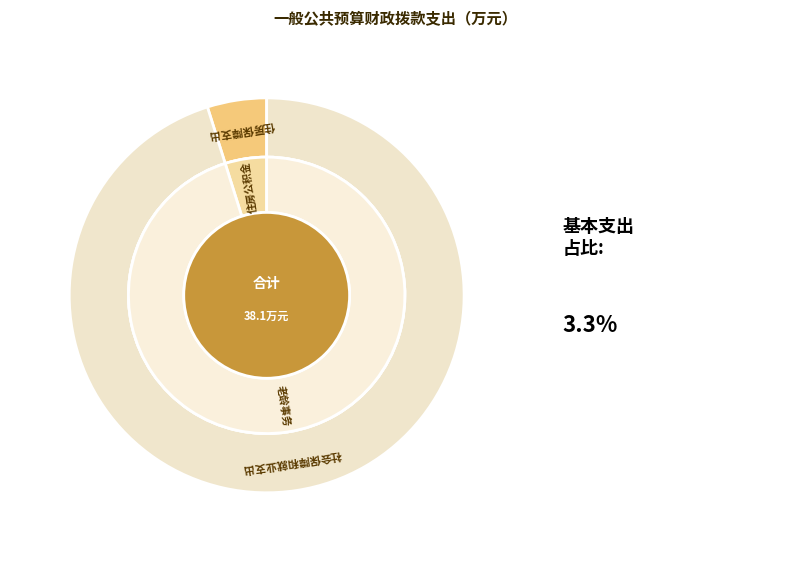

Count the number of slices in the pie.

2